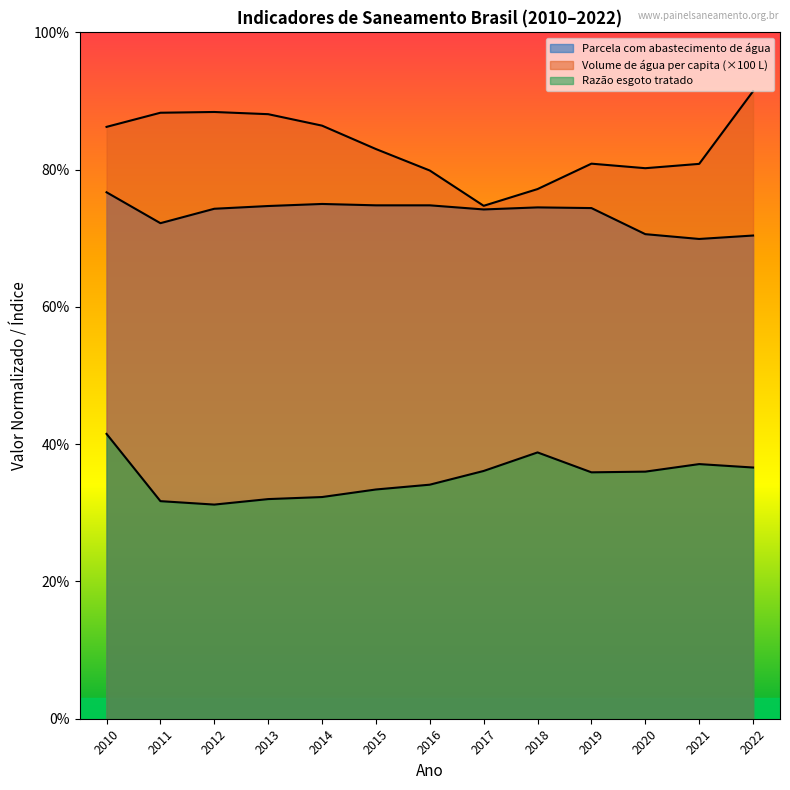

How many distinct data groups are displayed?

3